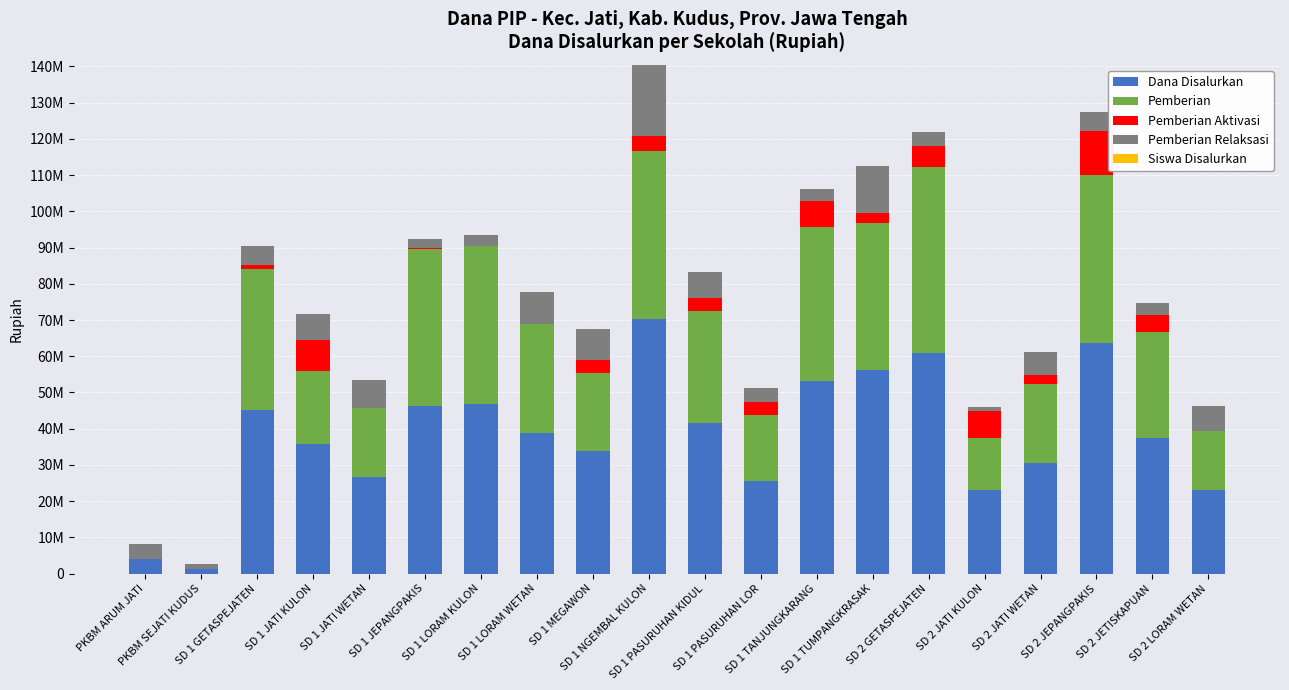

The value of Dana Disalurkan at PKBM SEJATI KUDUS is 1350000. True or false?

True